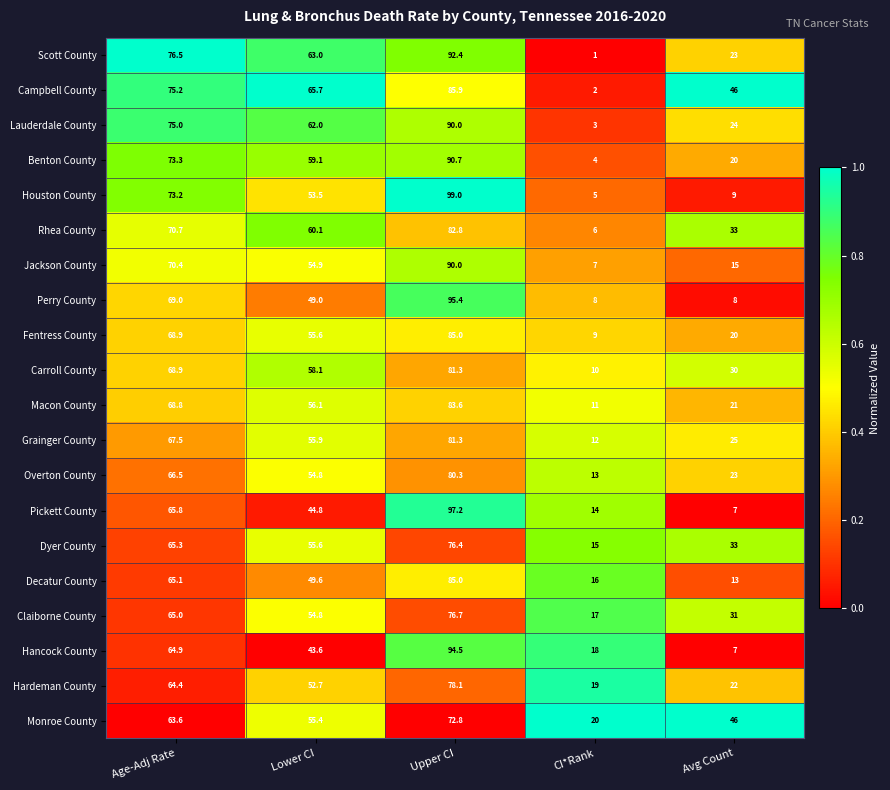

At which category is the sum across all series the highest?

Upper CI